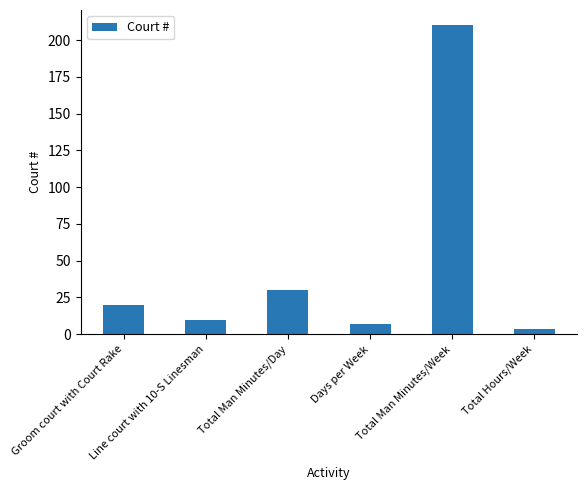

At which category does the chart reach its minimum across all series?

Total Hours/Week